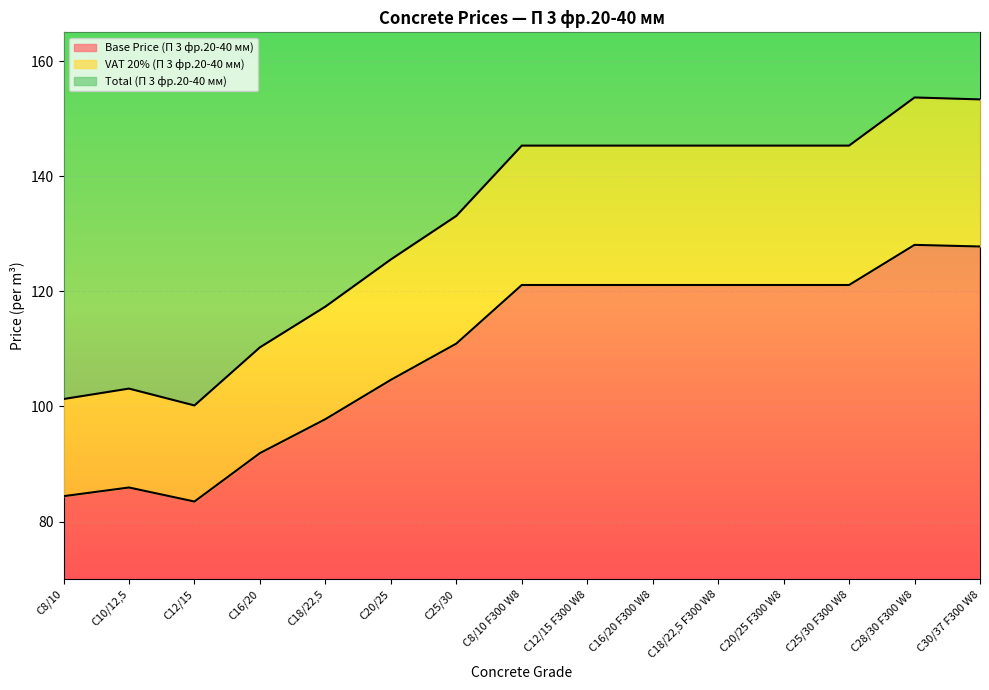

In Total (П 3 фр.20-40 мм), how many points are lower than both neighbors (excluding endpoints)?

1